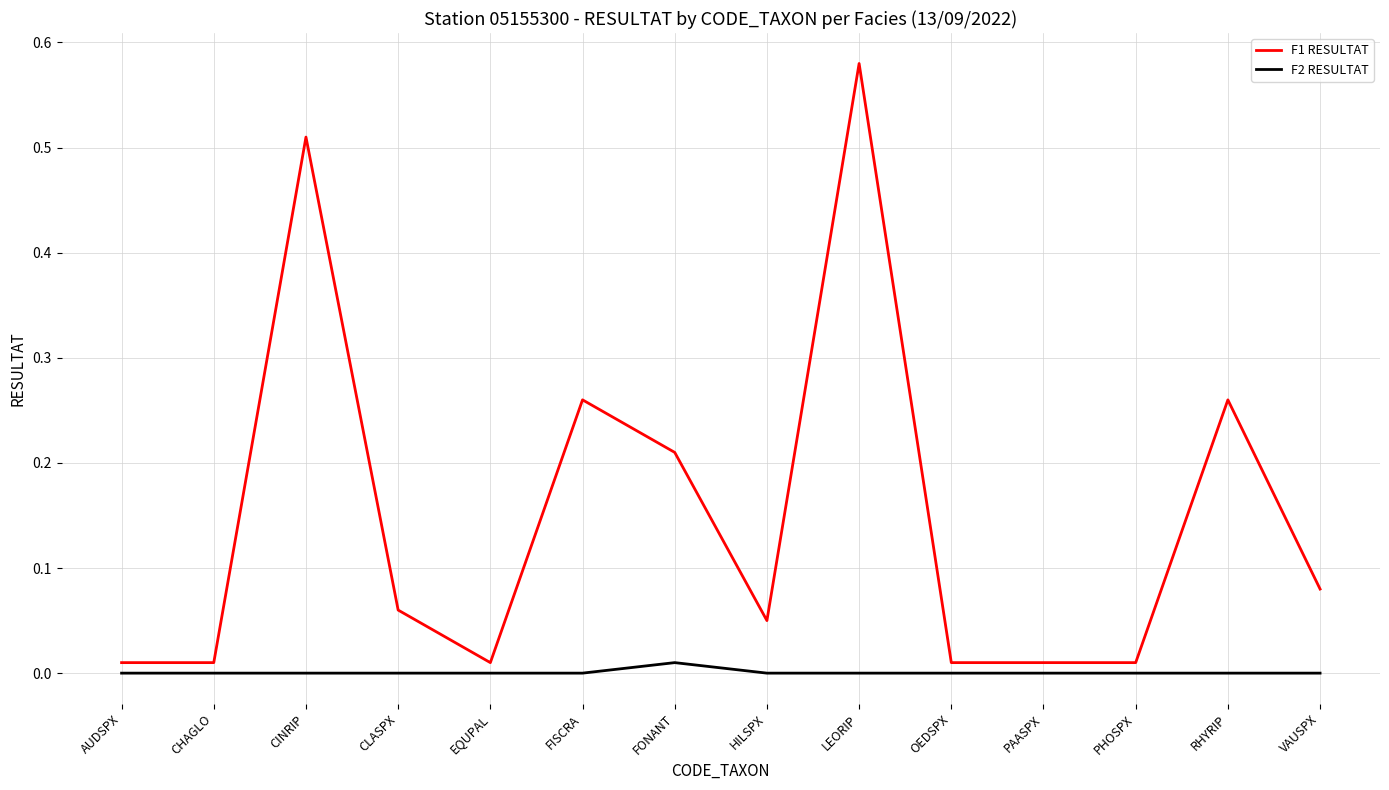

True or false: F2 RESULTAT and F1 RESULTAT intersect in this chart.

False